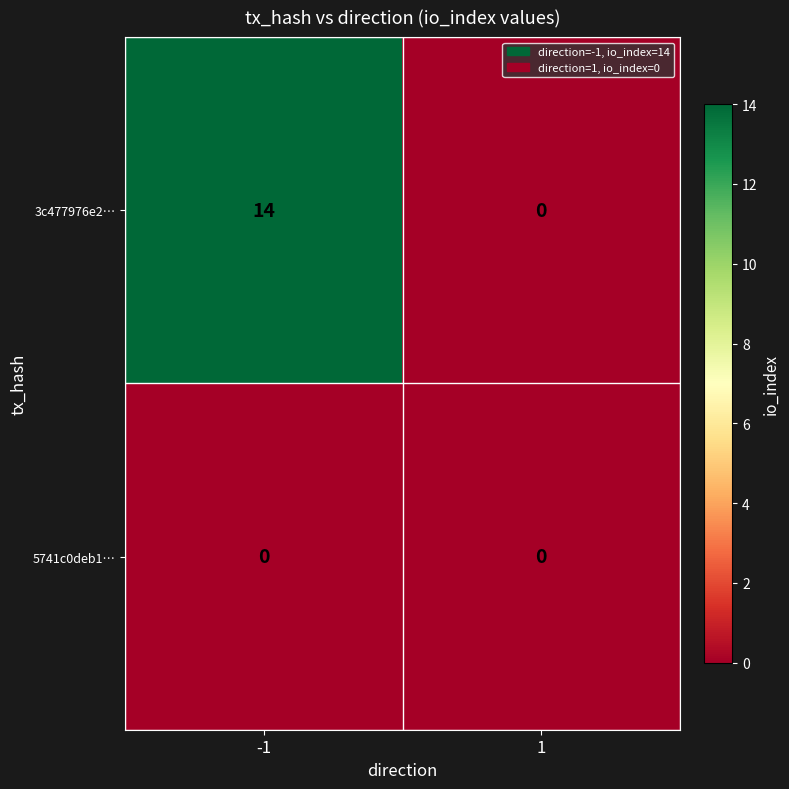

Reading left to right, list all the values displayed in this chart.

3c477976e2…: -1=14	1=0
5741c0deb1…: -1=0	1=0